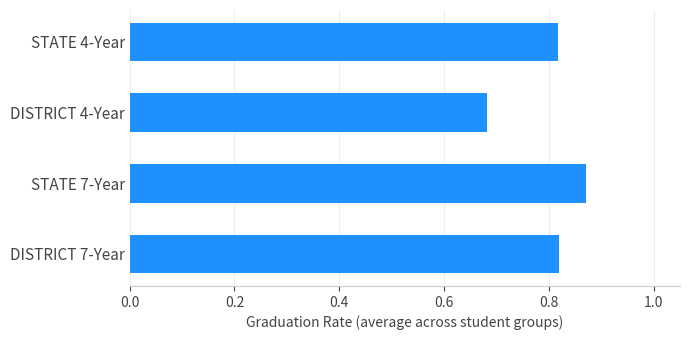

Count the values in the range 0 to 1.

4